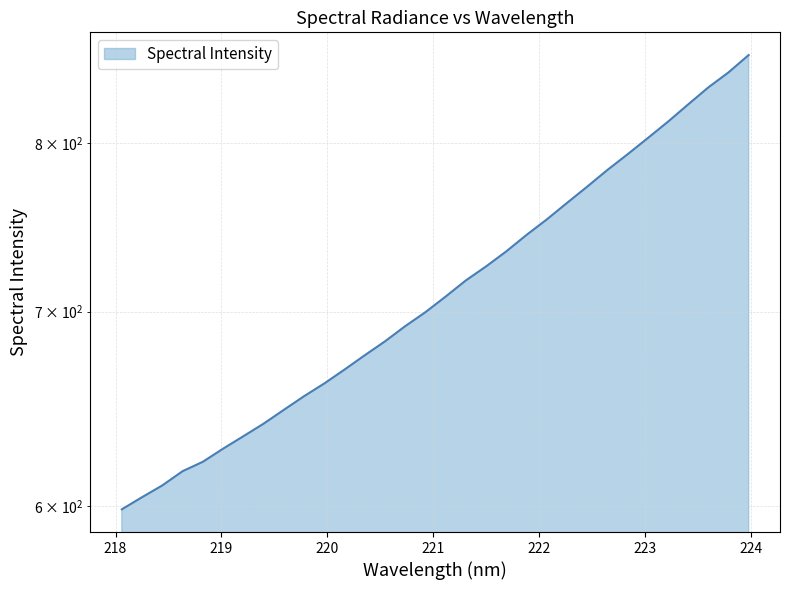

What is the approximate value at 221.4993?

725.5